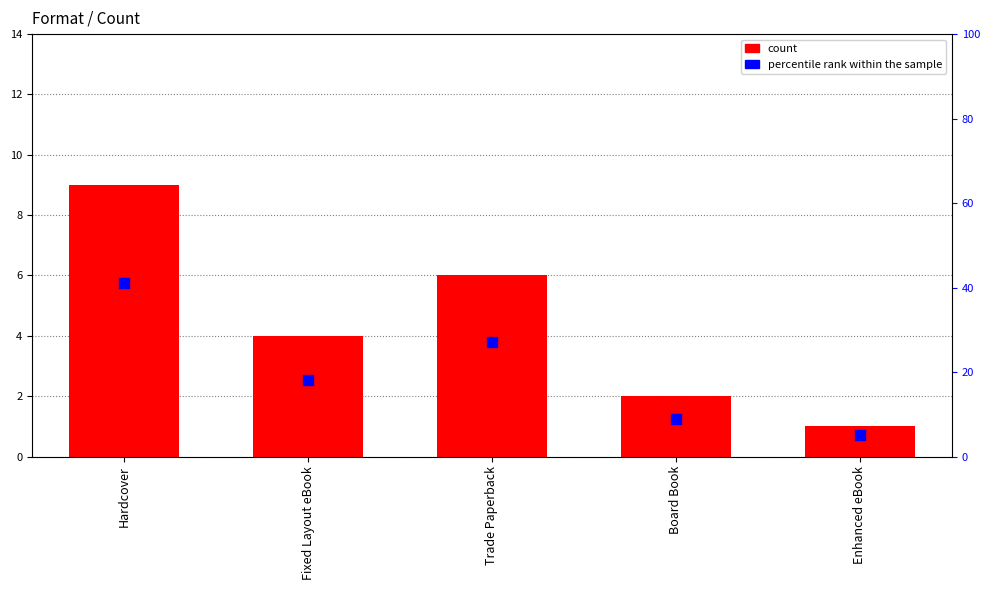

Which series has the widest spread of Y values?

percentile rank within the sample